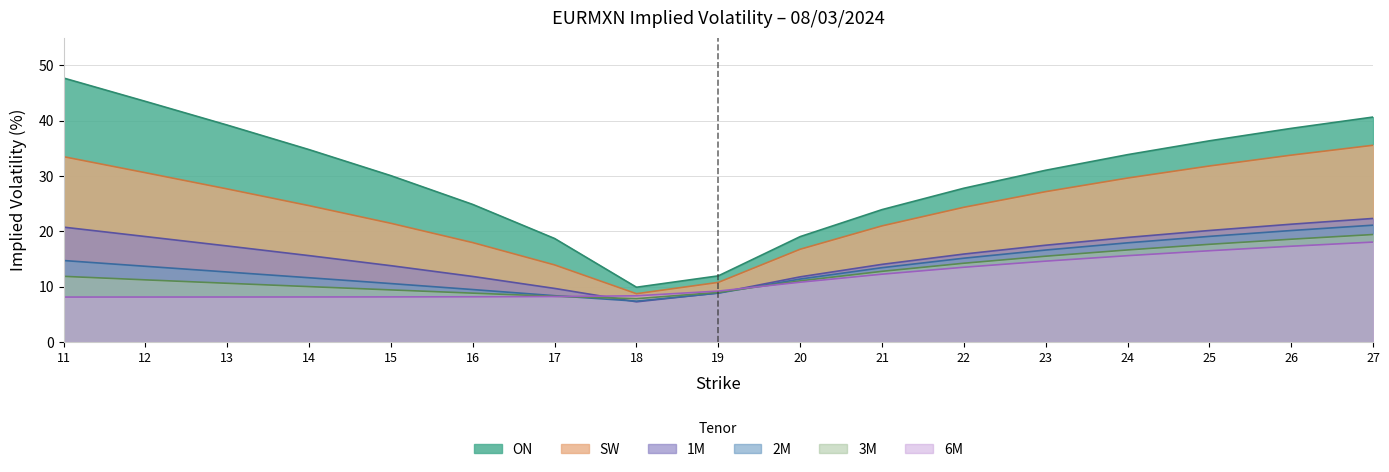

What is the sum of the ON values at 22 and 11?

75.5